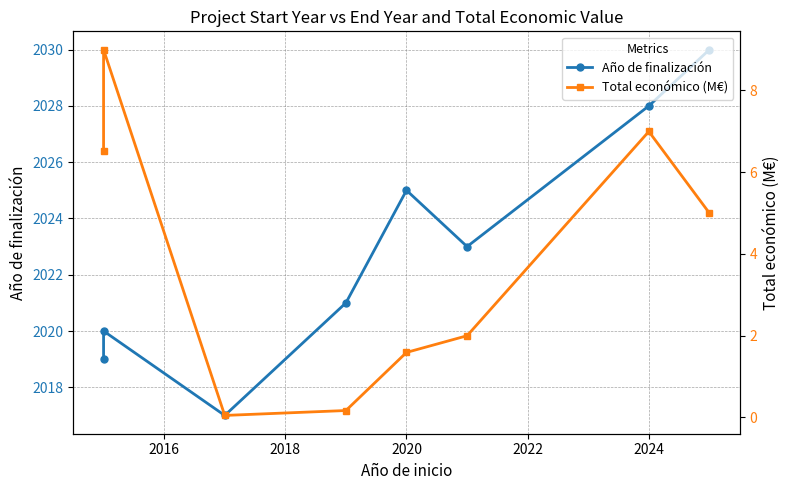

List the series in order of their overall mean, highest first.

Año de finalización, Total económico (M€)